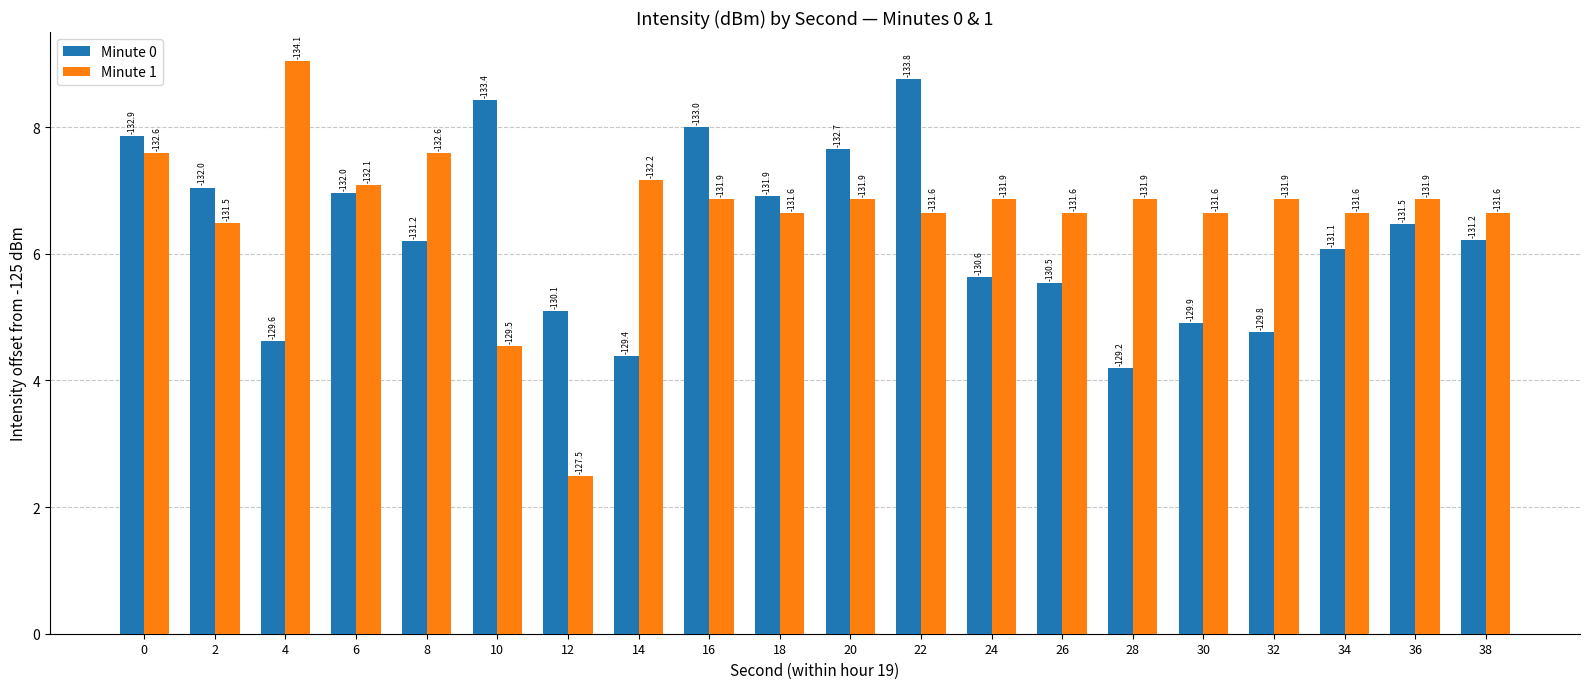

Which series changed the most between 26 and 30?

Minute 0